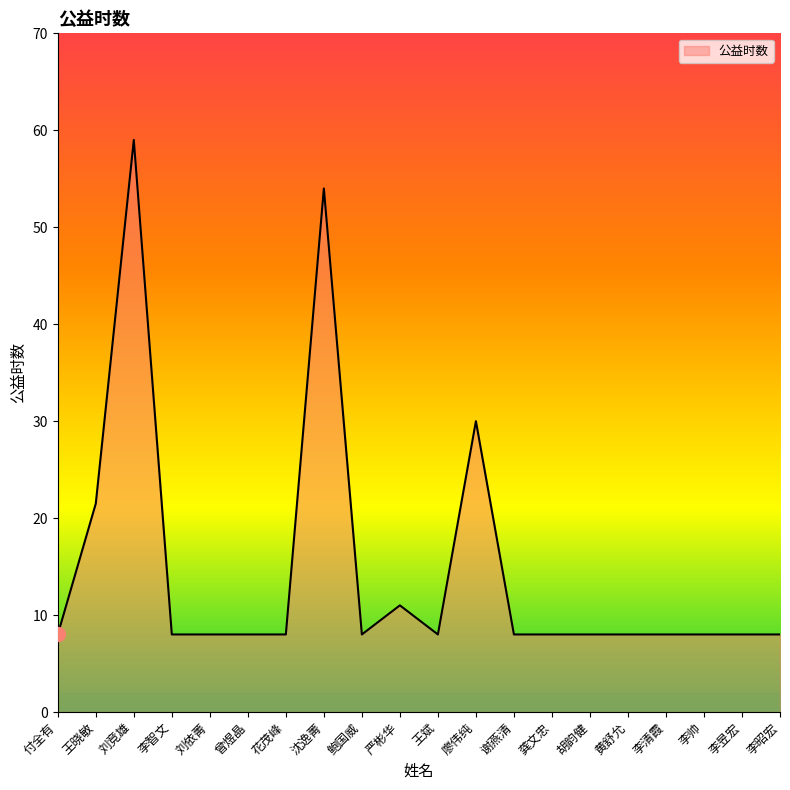

The value at 王斌 is 8.0. True or false?

True